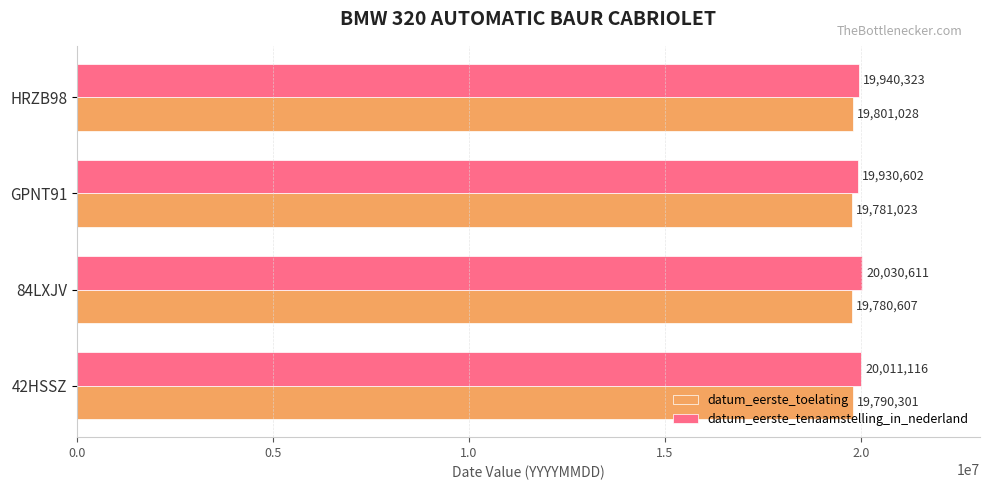

What is the sum of all datum_eerste_tenaamstelling_in_nederland values?

79912652